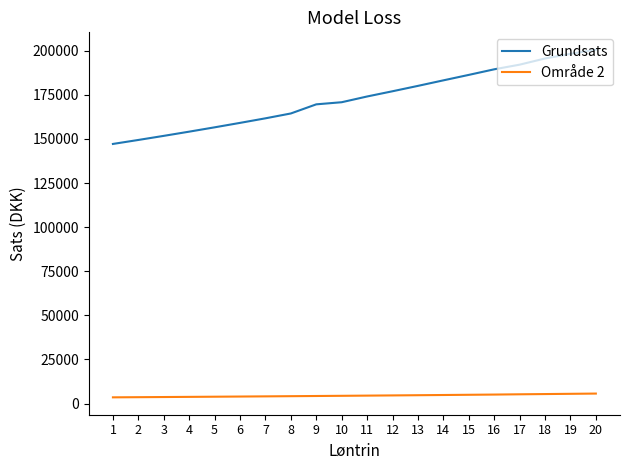

Is the value of Område 2 at 1 greater than the value of Grundsats at 15?

No